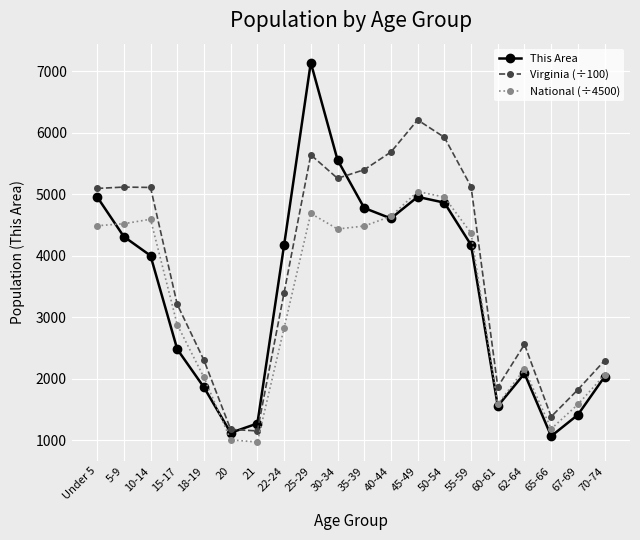

What is the sum of all National (÷4500) values?

64486.9